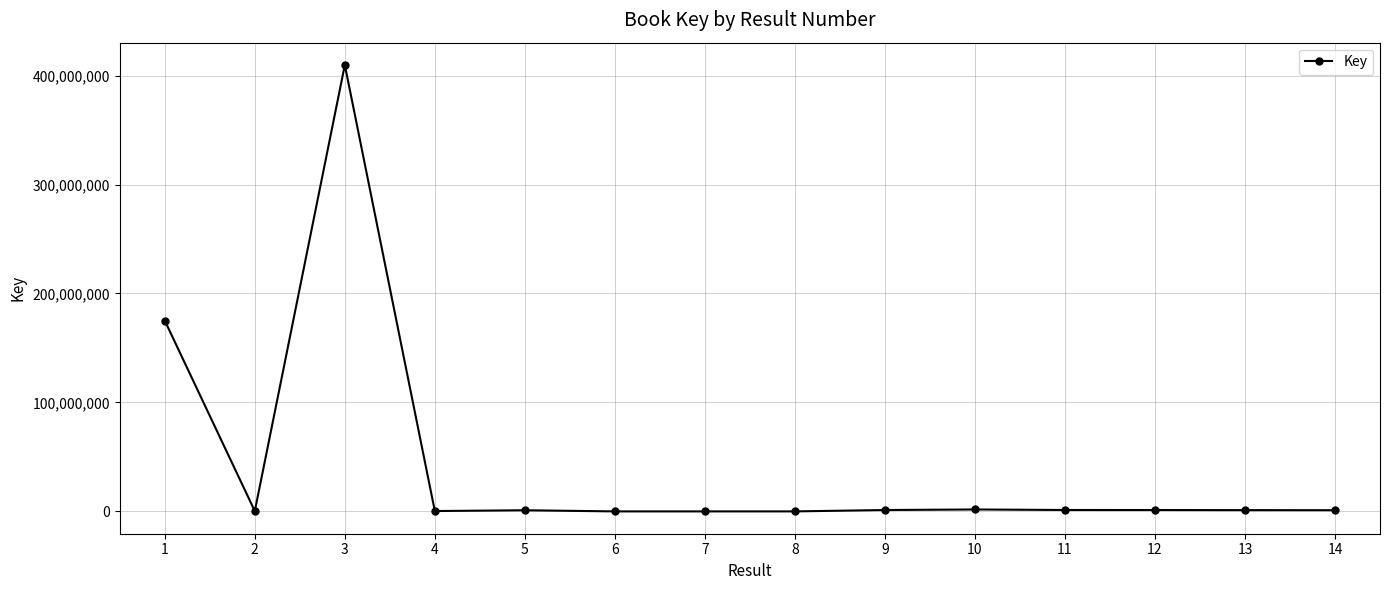

Which label corresponds to the largest value in the chart?

3